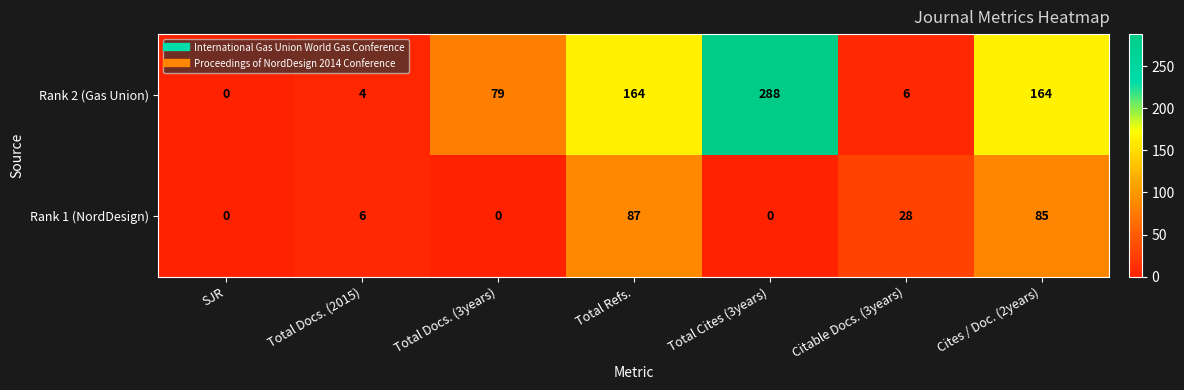

What is the difference between the highest and lowest values at Cites / Doc. (2years)?

79